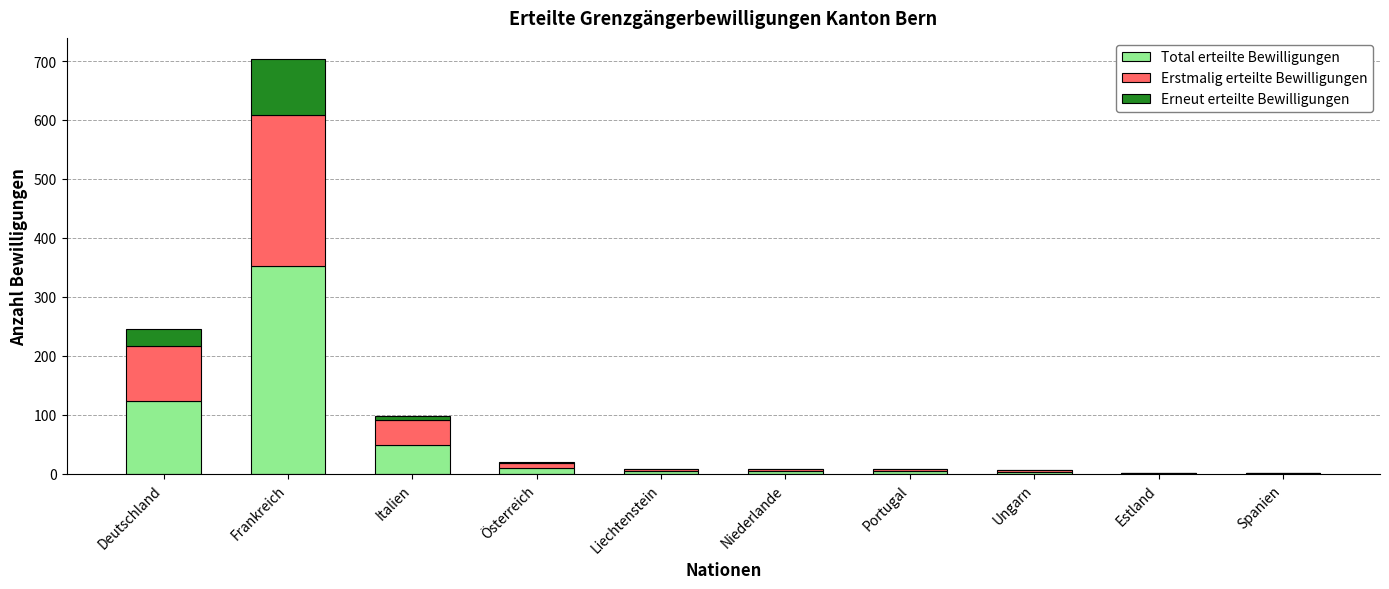

At which category is the sum across all series the highest?

Frankreich